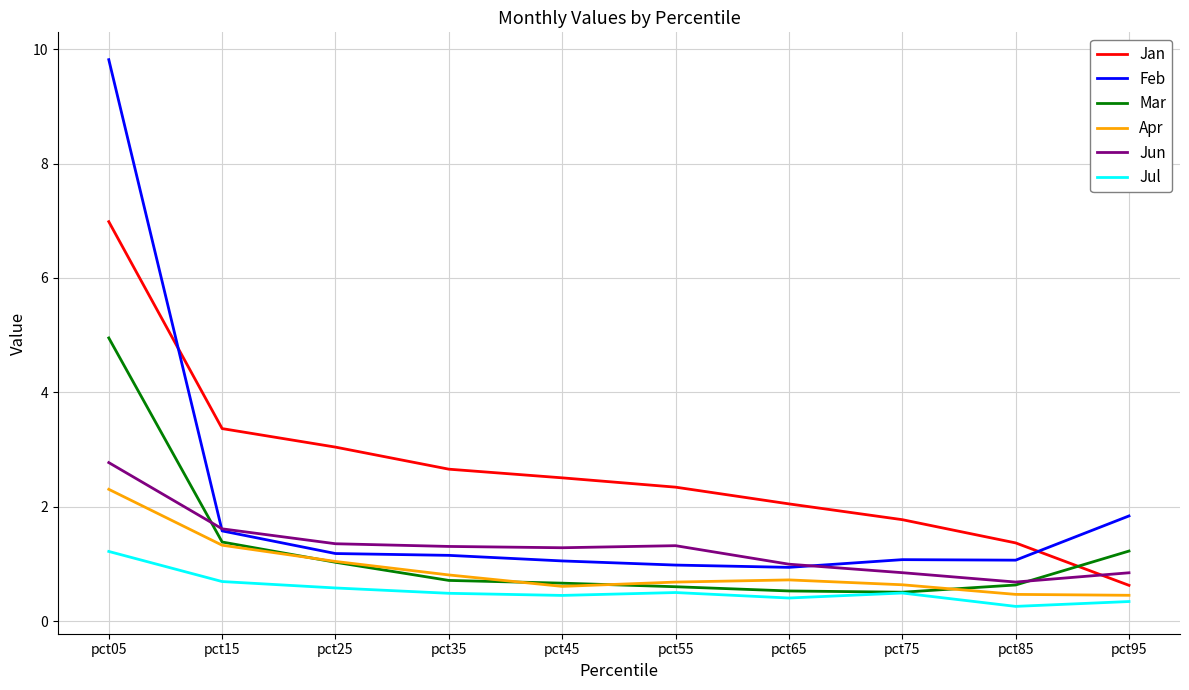

The Jul series shows 0.3 at pct15. True or false?

False